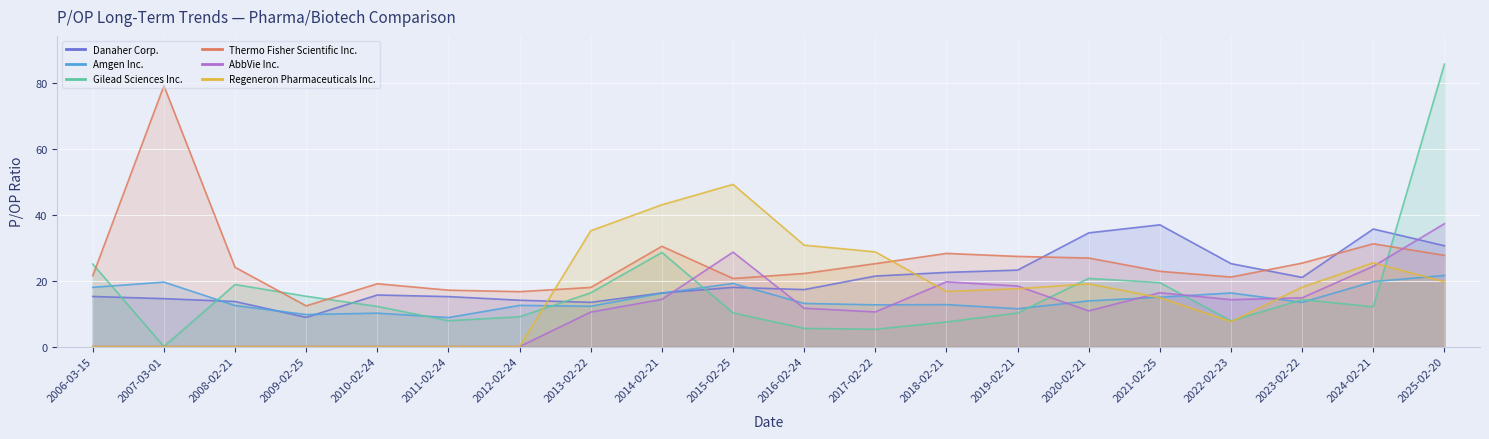

True or false: Regeneron Pharmaceuticals Inc. and AbbVie Inc. cross at least once.

True